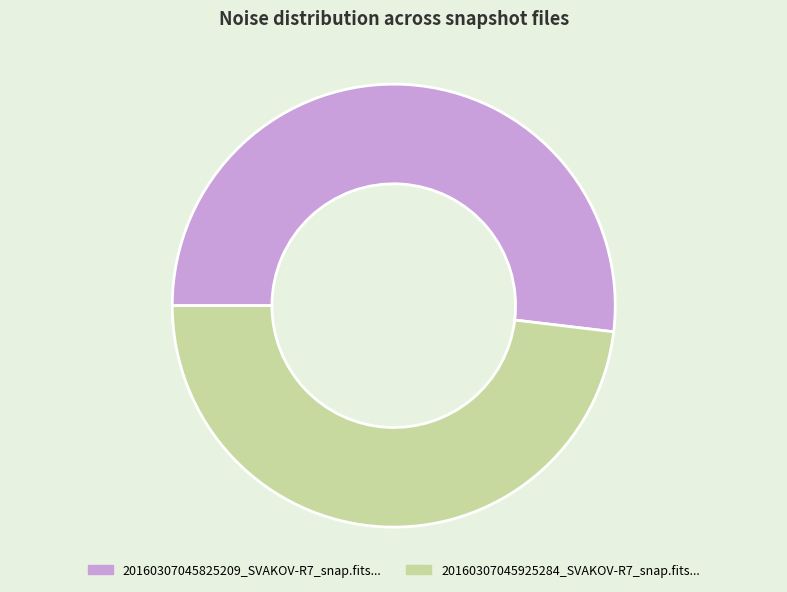

Is there a majority slice in this chart?

Yes